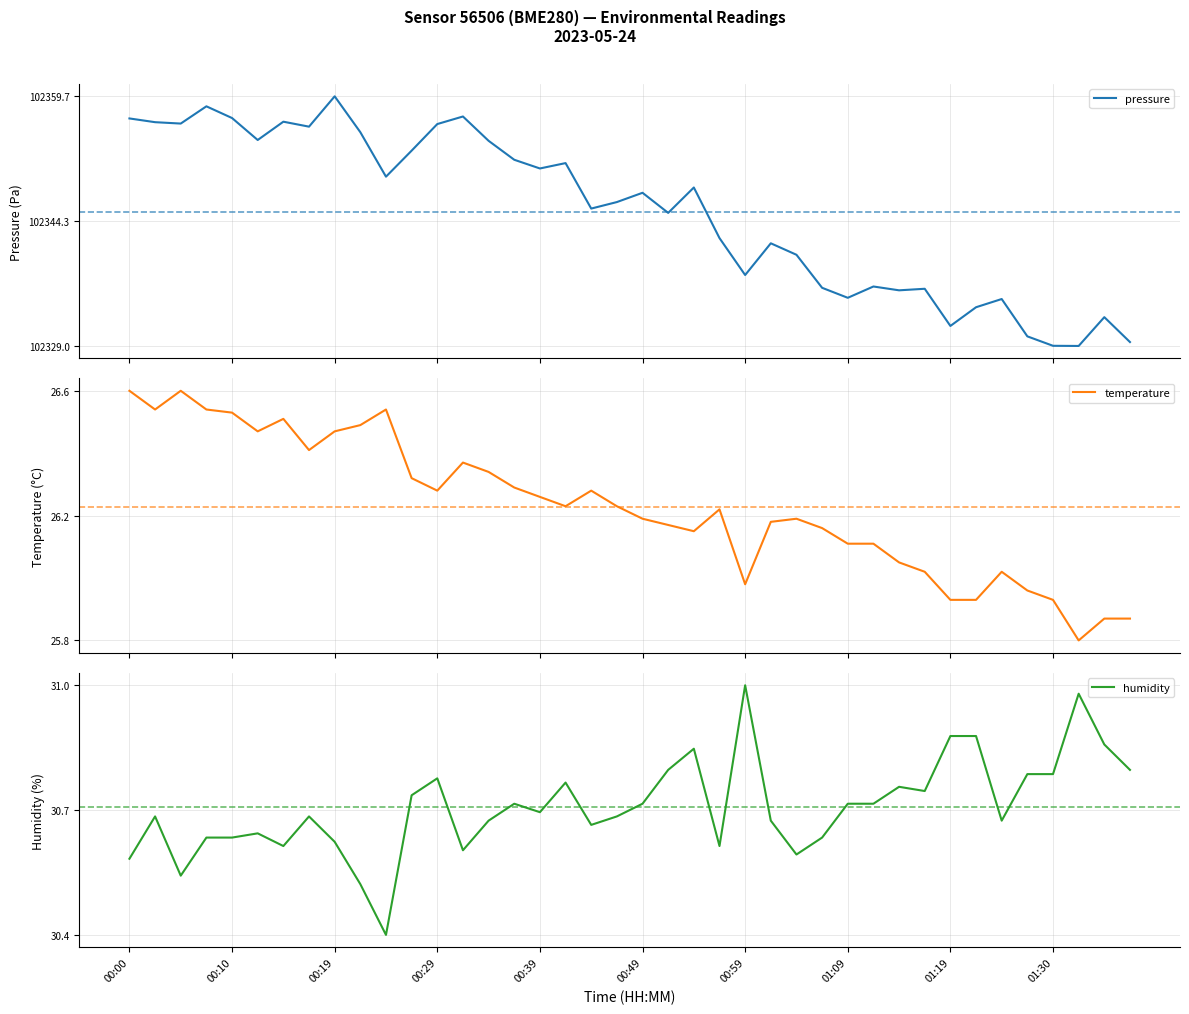

Between 24 and 33, which series saw the biggest shift?

humidity